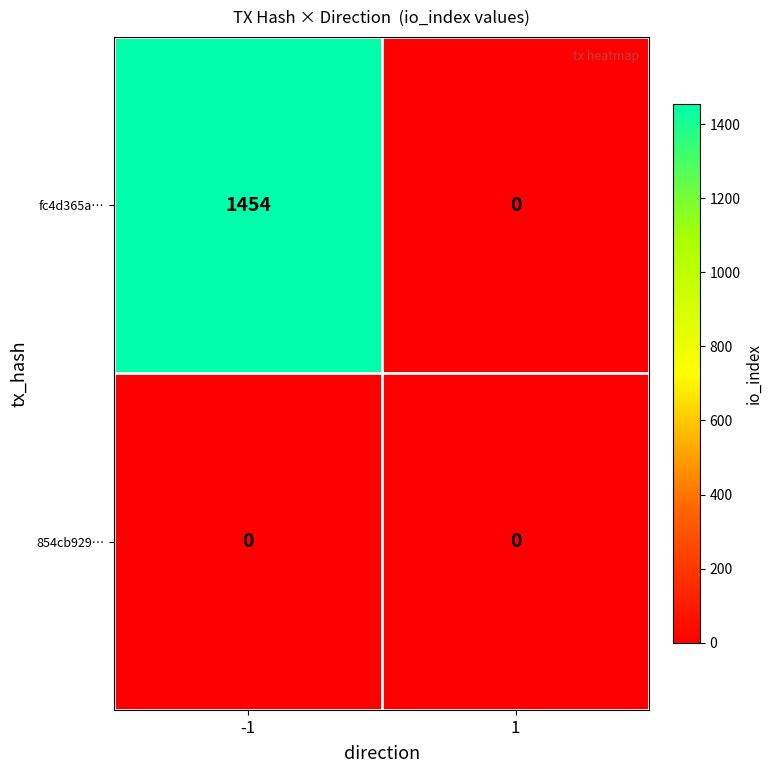

Is it true that fc4d365a… equals 0 at 1?

True